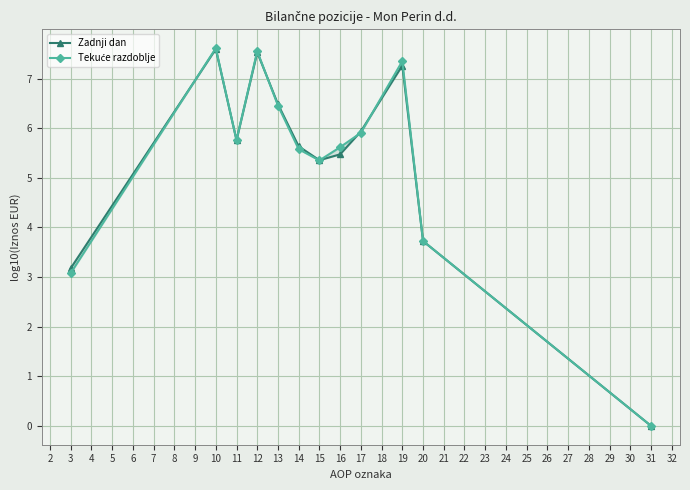

Which series has the widest spread of values?

Tekuće razdoblje